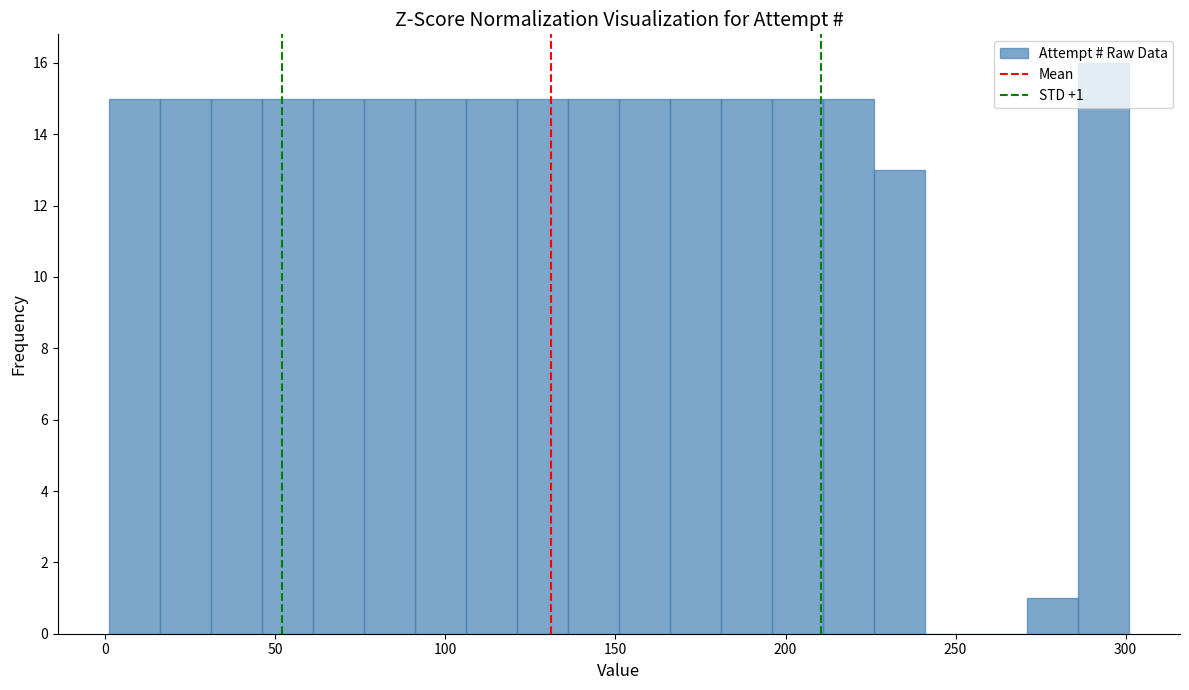

Around what value on the x-axis is the tallest bar? Give the approximate position of its centre, as read against the axis.

295